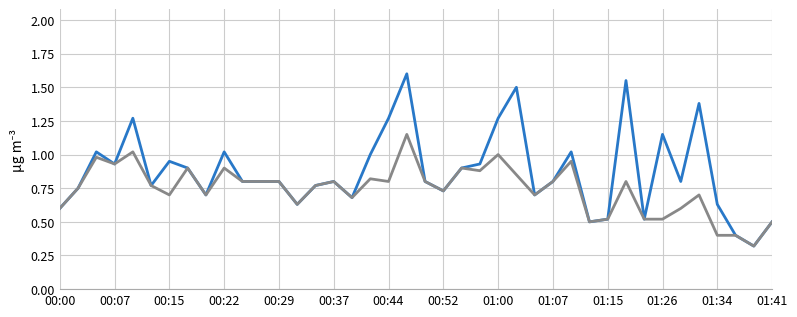

Does the chart display data point markers on the line(s)?

No